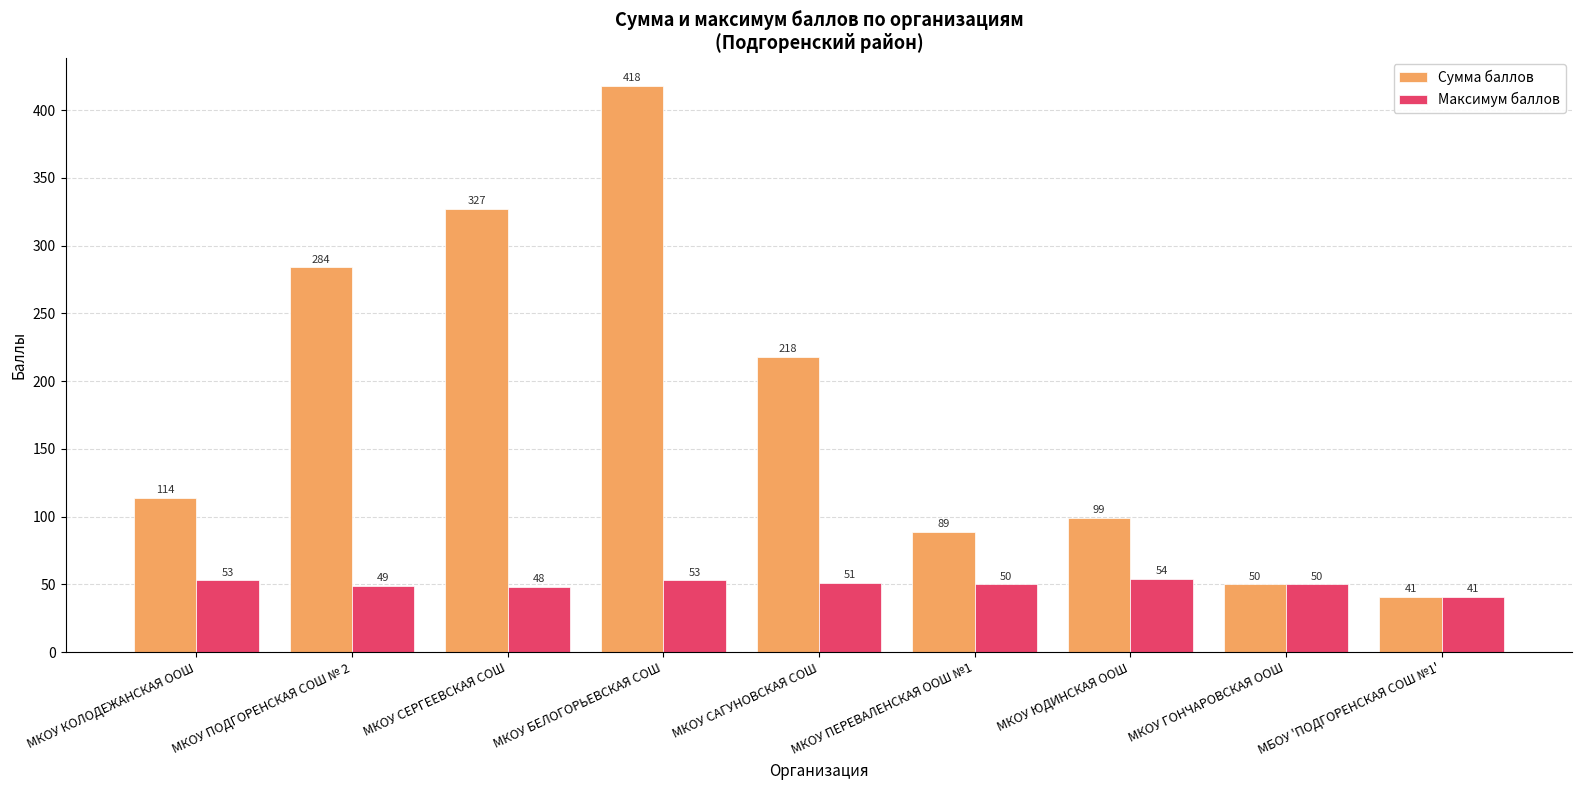

List the series in order of their overall mean, highest first.

Сумма баллов, Максимум баллов